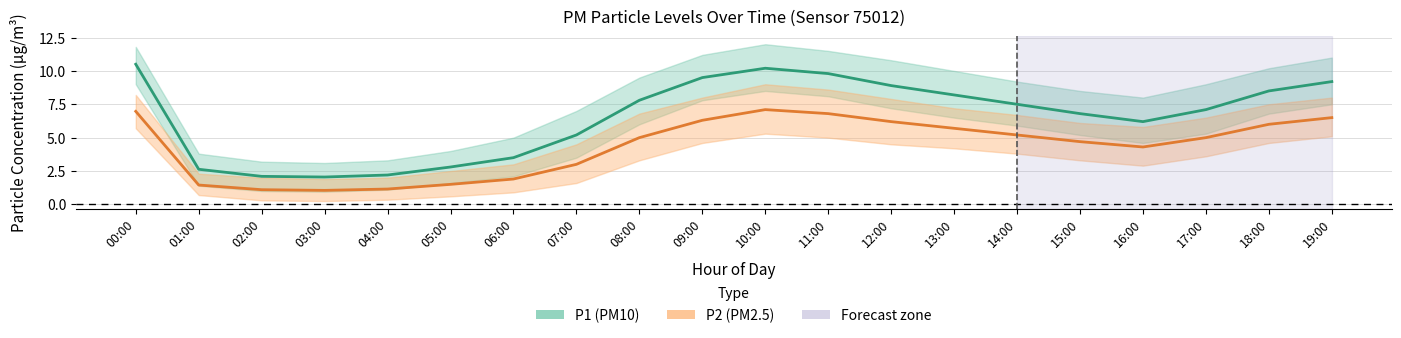

What is the average value of the P1_upper series?

8.1